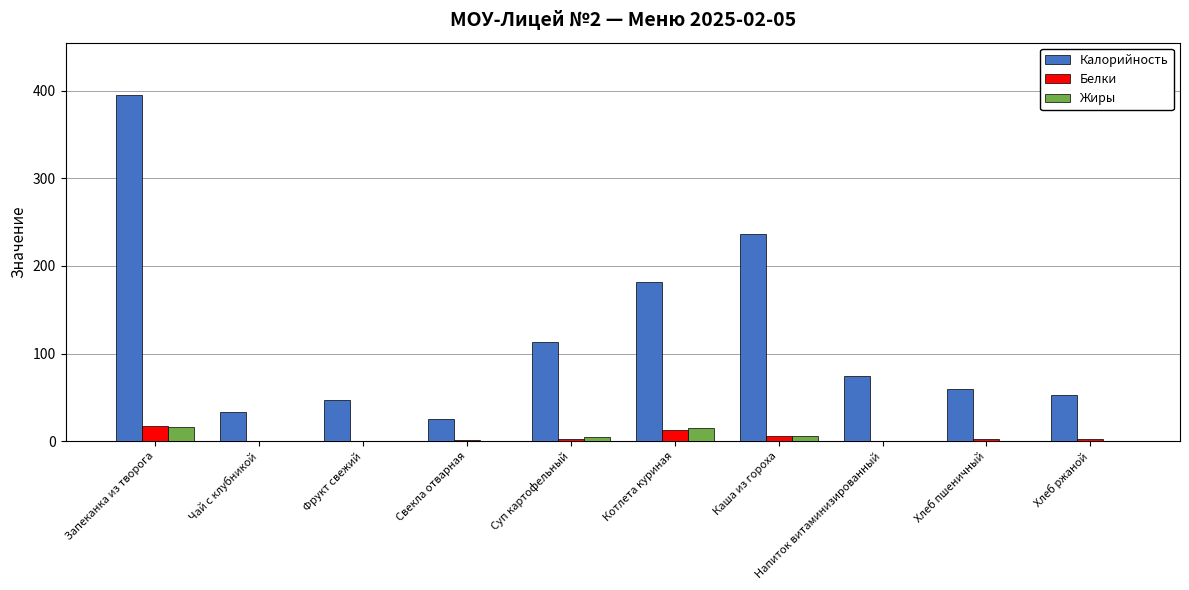

Where is Калорийность nearest to the value 210?

Каша из гороха